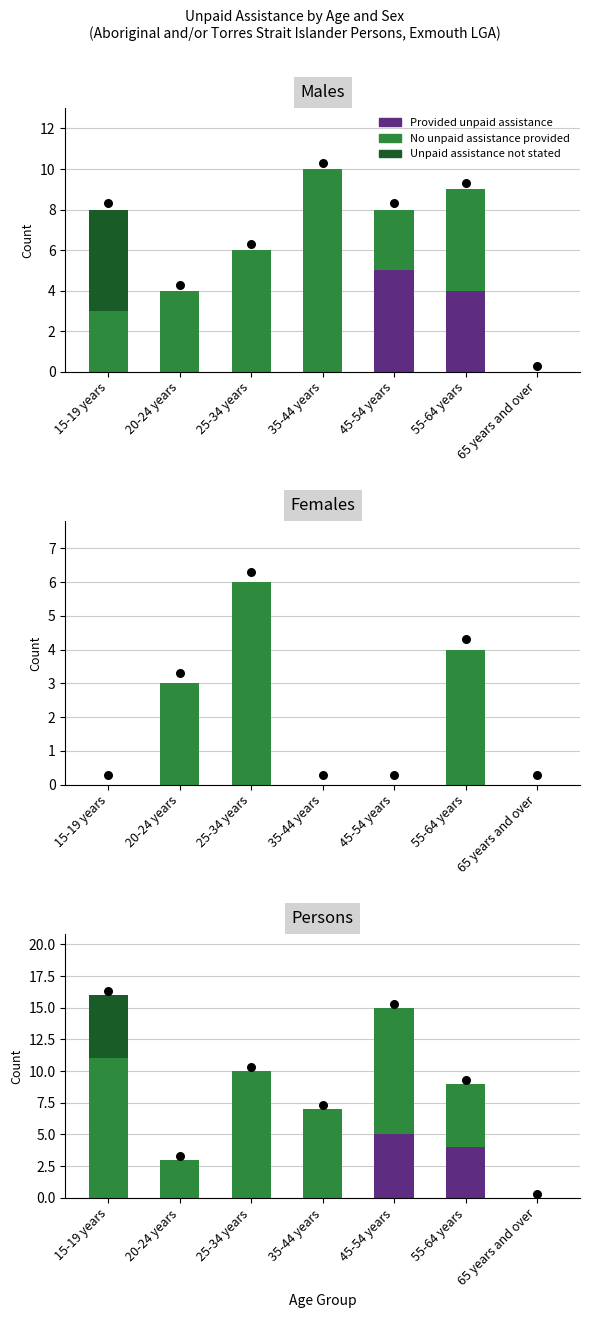

Is the value of No unpaid assistance provided at 25-34 years greater than the value of Provided unpaid assistance at 25-34 years?

Yes